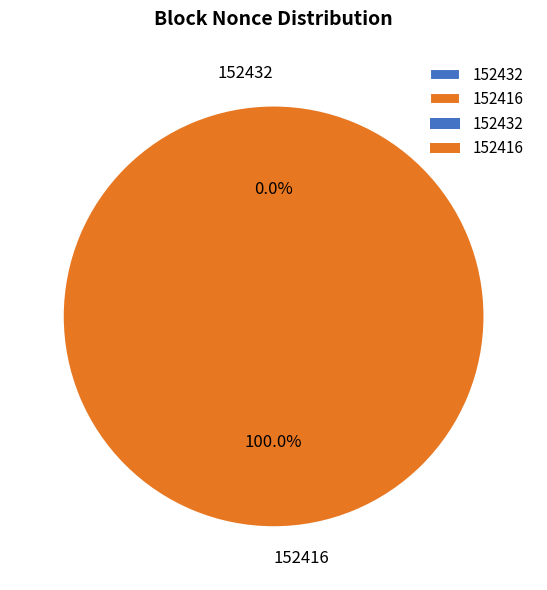

How many segments does this pie chart have?

2